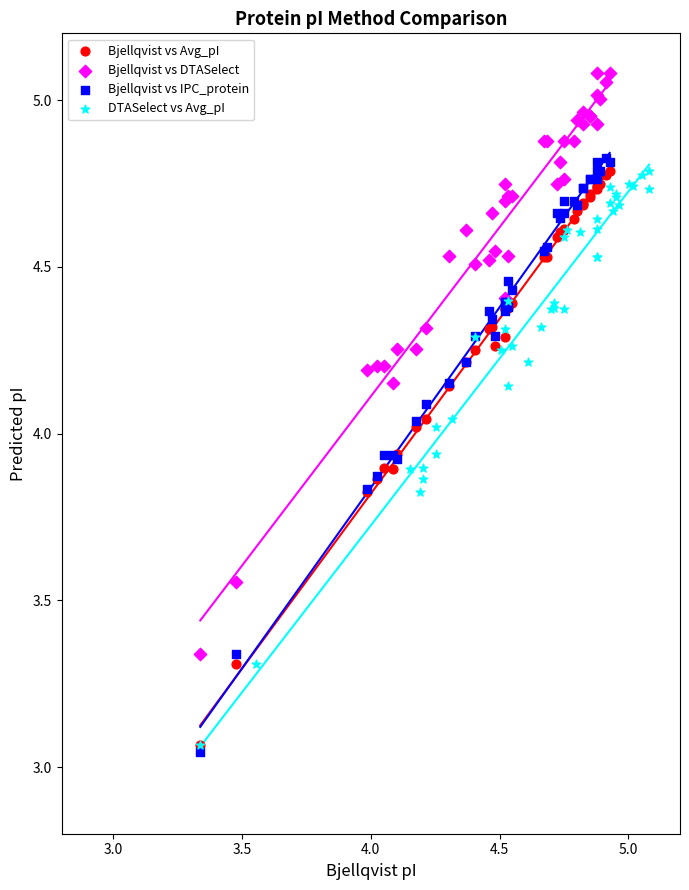

Which series contains the highest Y value?

Bjellqvist vs DTASelect